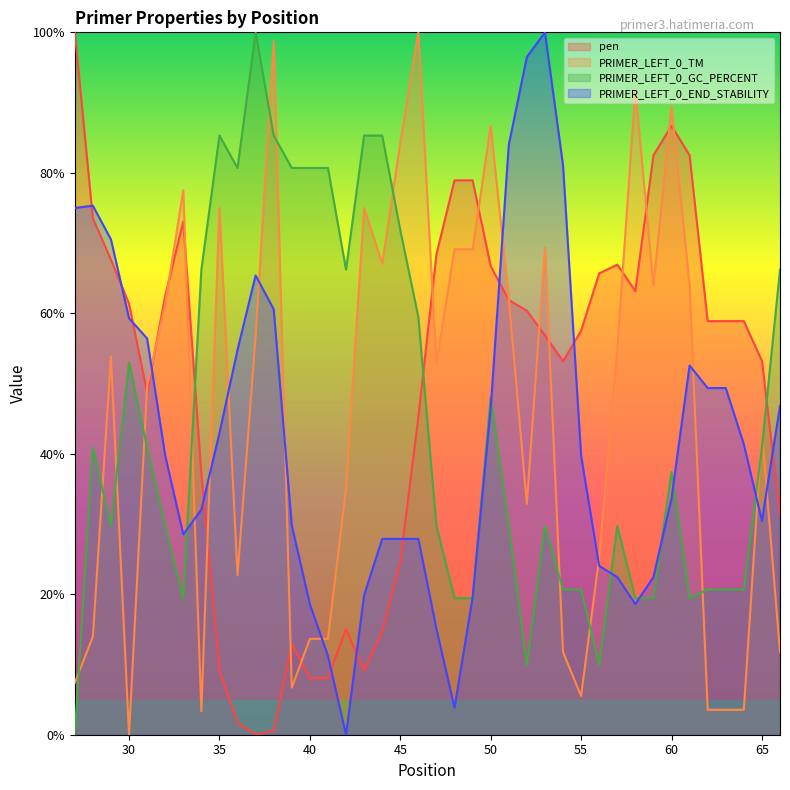

True or false: PRIMER_LEFT_0_END_STABILITY has more than 0 interior local peaks.

True